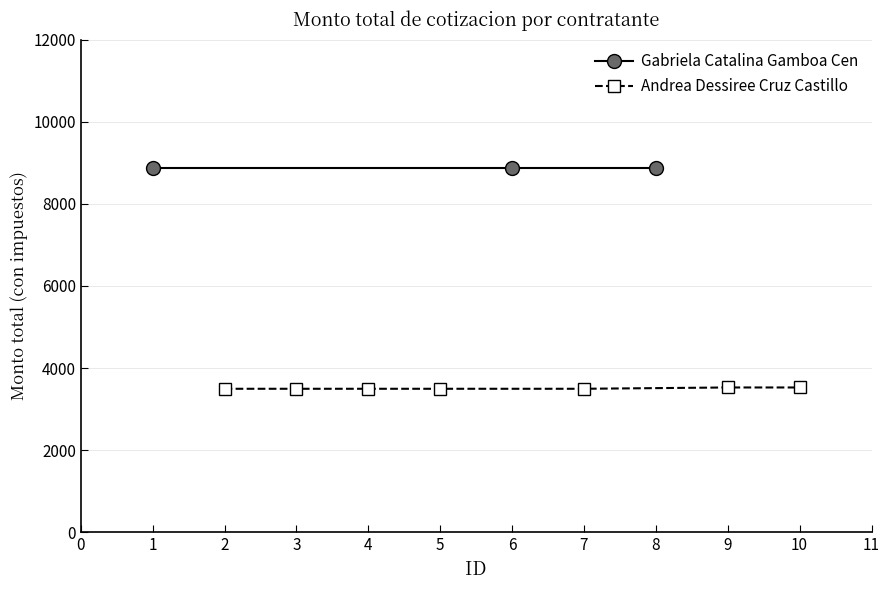

What is the value of the Andrea Dessiree Cruz Castillo point at the 4th from the left?

3498.0